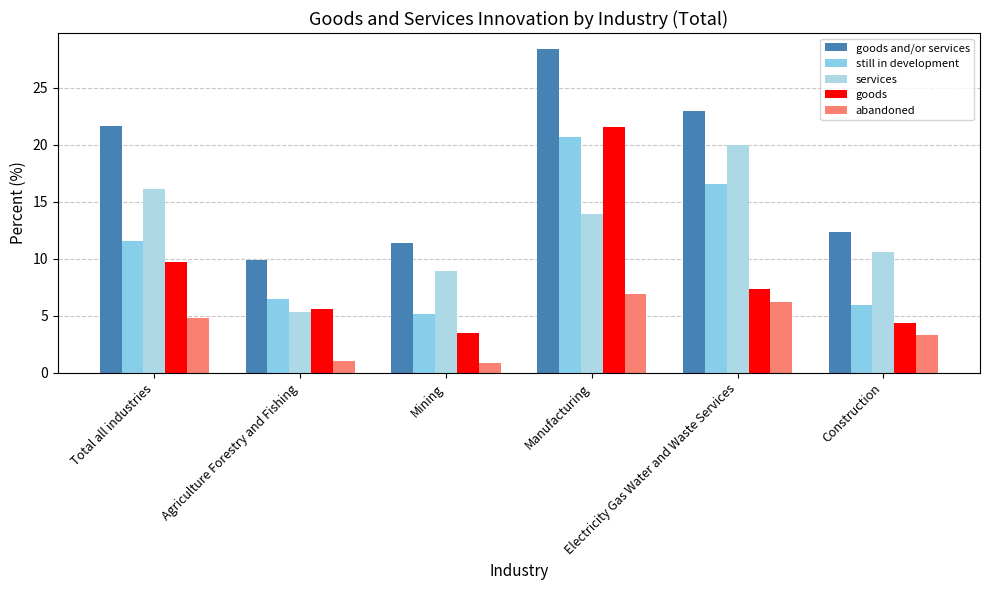

List the series in order of their peak value, lowest first.

abandoned, services, still in development, goods, goods and/or services